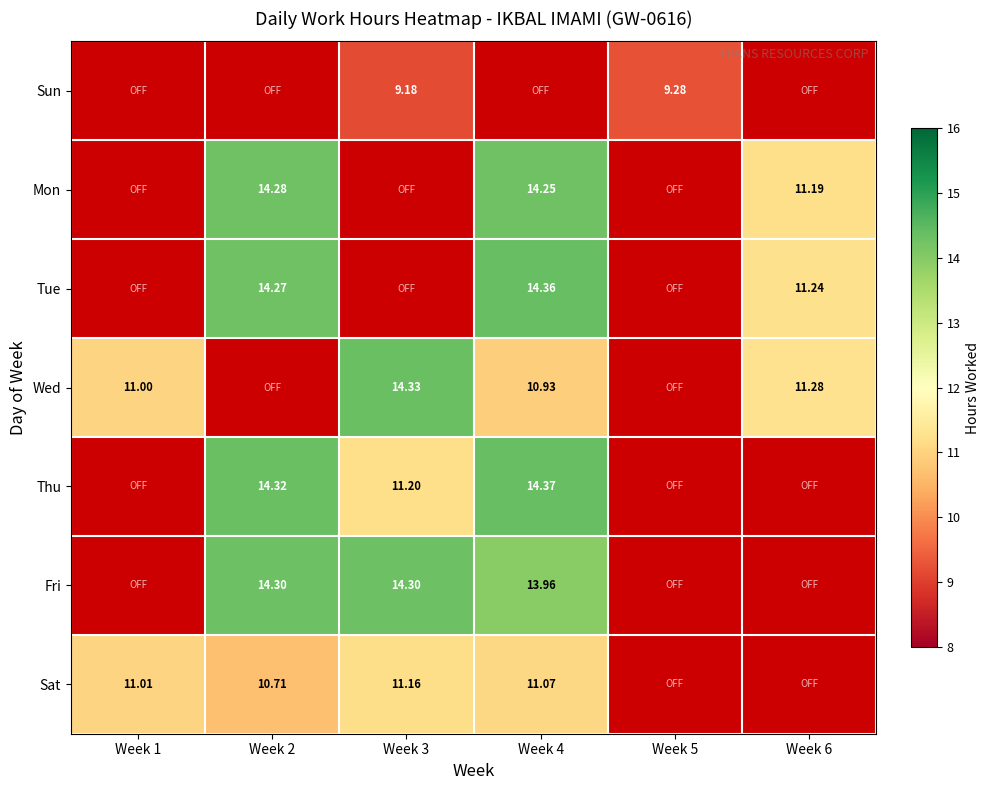

List the labels in order of Tue value, largest first.

Week 4, Week 2, Week 6, Week 1, Week 3, Week 5